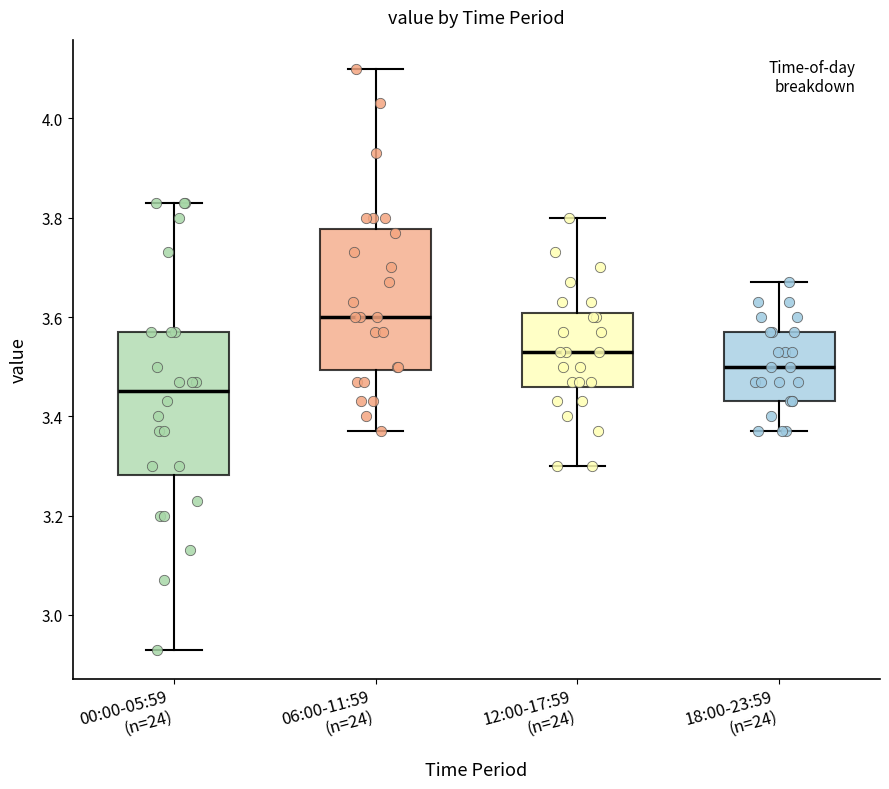

Which box's median line is the highest?

06:00-11:59 (n=24)